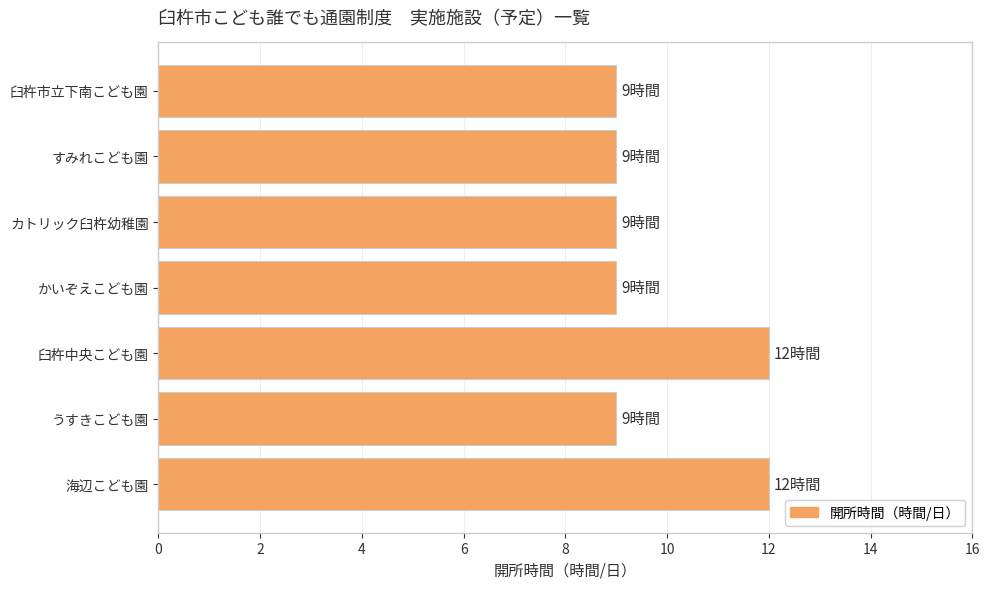

What is the ratio of the value at すみれこども園 to the value at 臼杵市立下南こども園?

1.0